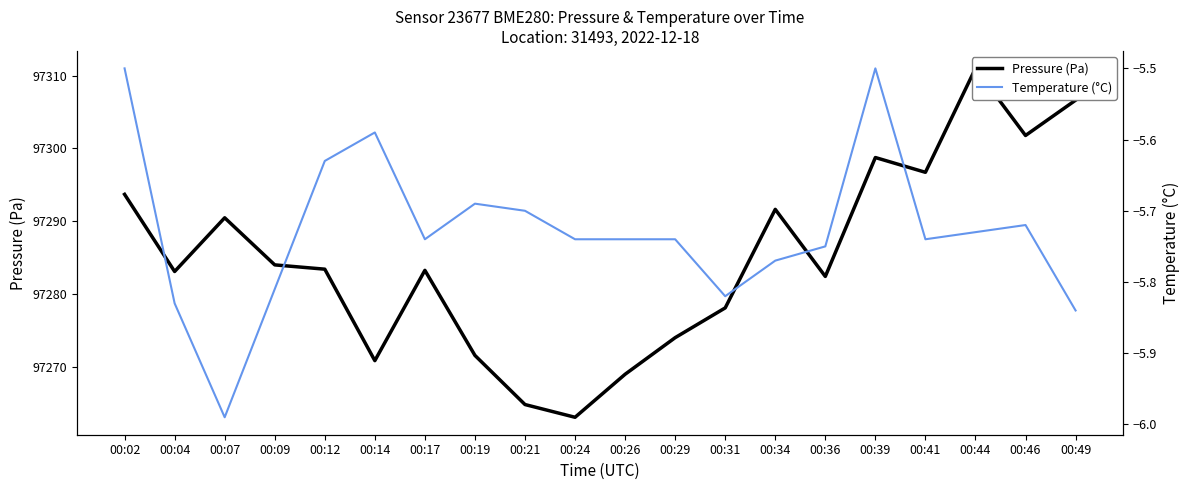

Between 00:41 and 00:49, which series saw the biggest shift?

Pressure (Pa)